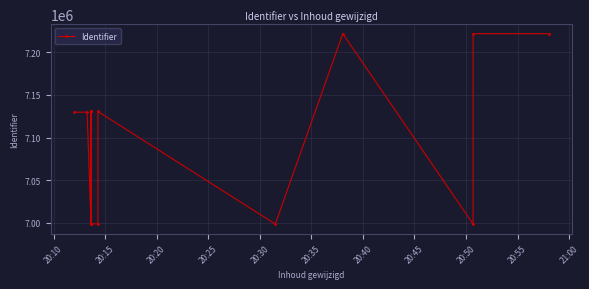

How many lines are shown in the chart?

1